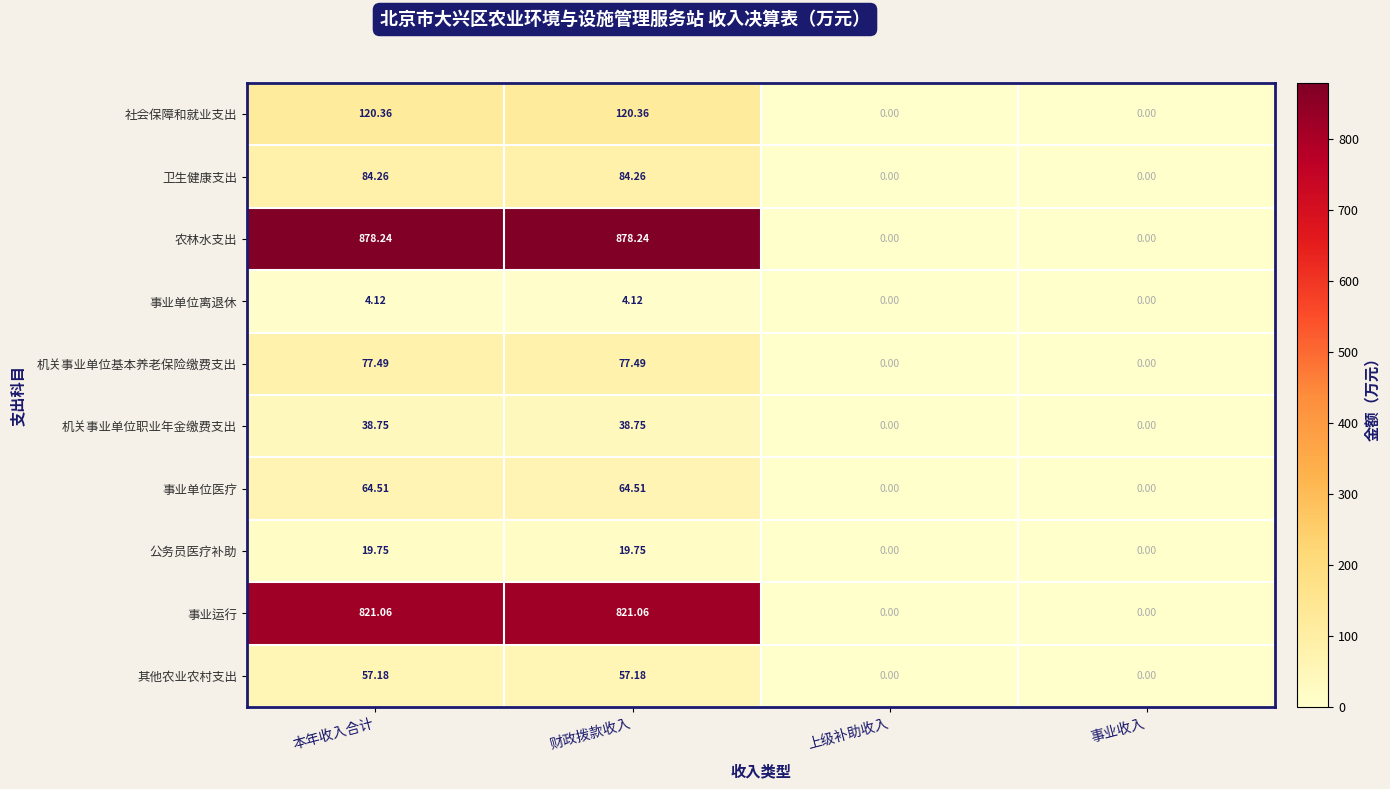

Which series has the widest spread of values?

农林水支出